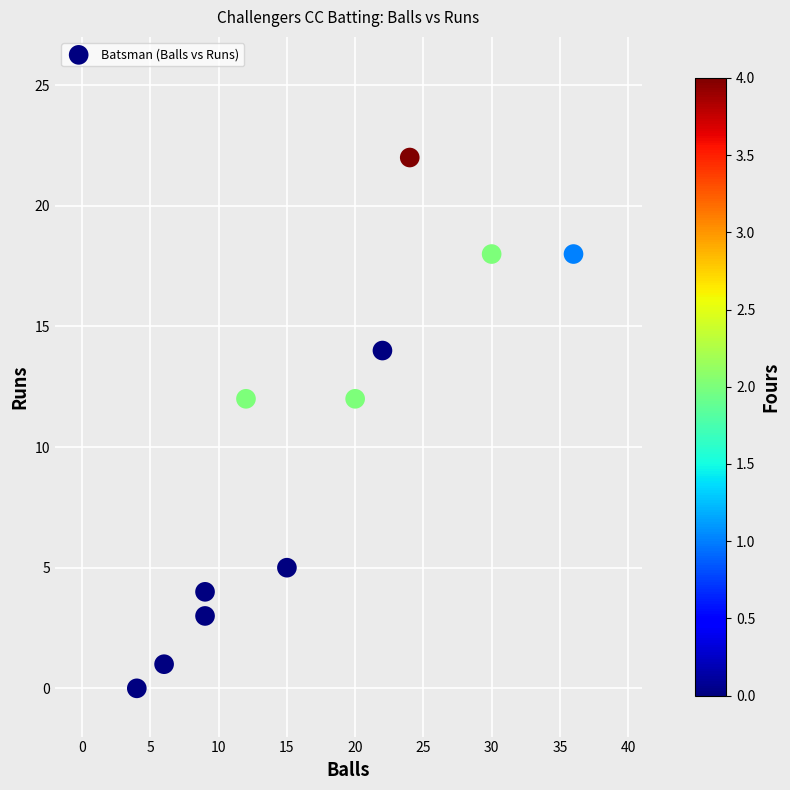

What is the average Y value?

10